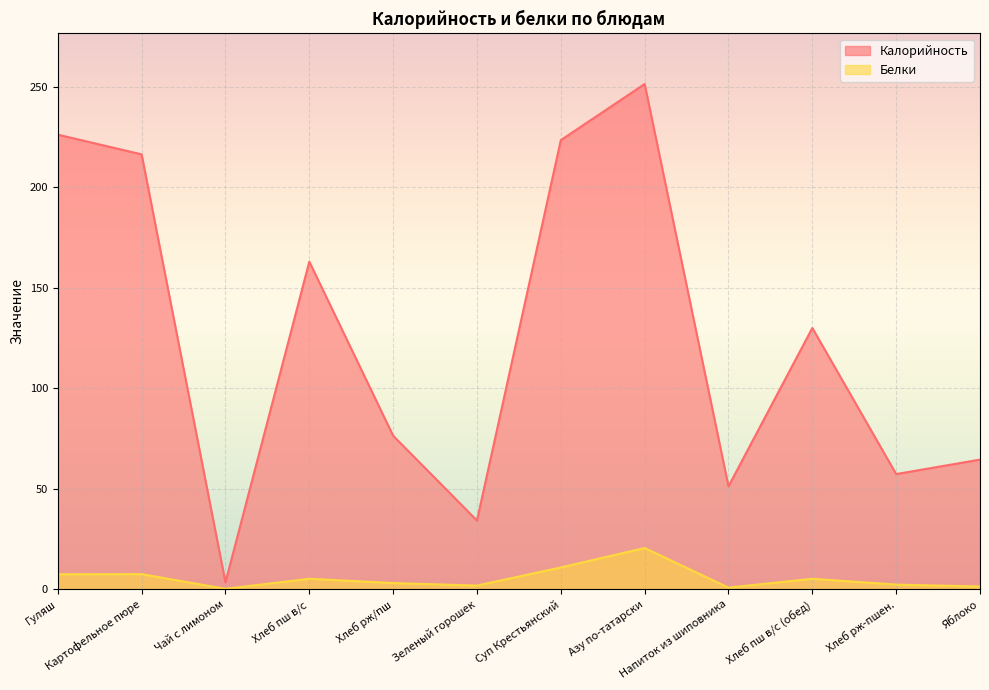

What is the approximate value of Калорийность at Хлеб рж-пшен.?

57.3